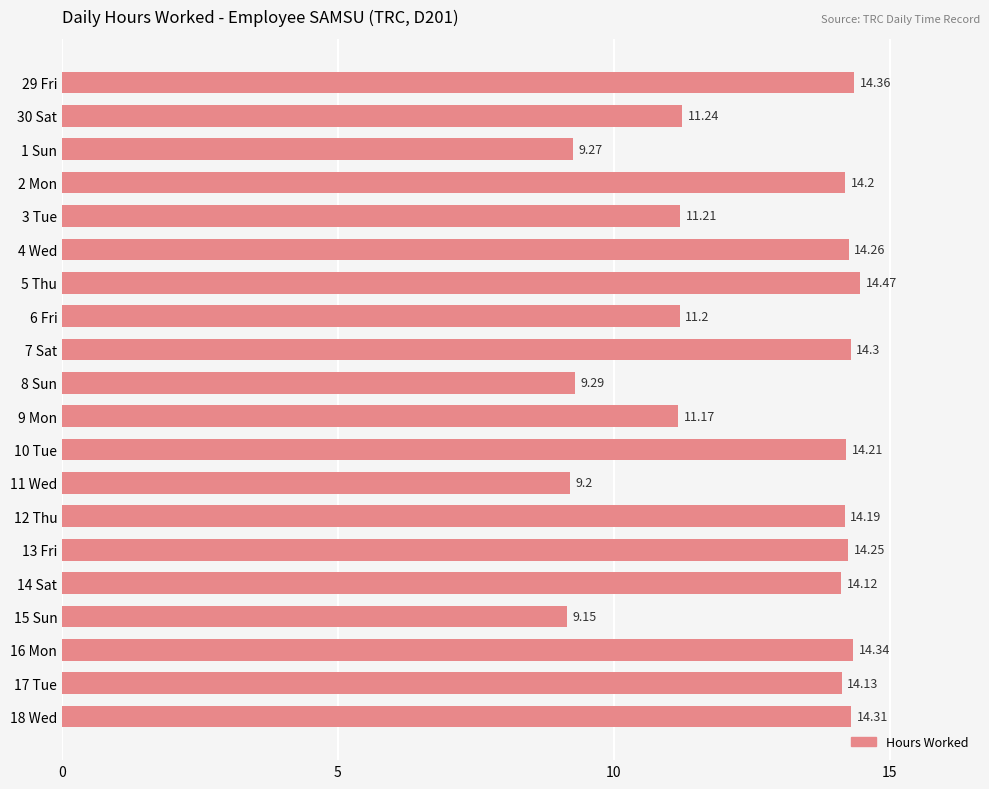

At which category does the chart reach its peak across all series?

5 Thu